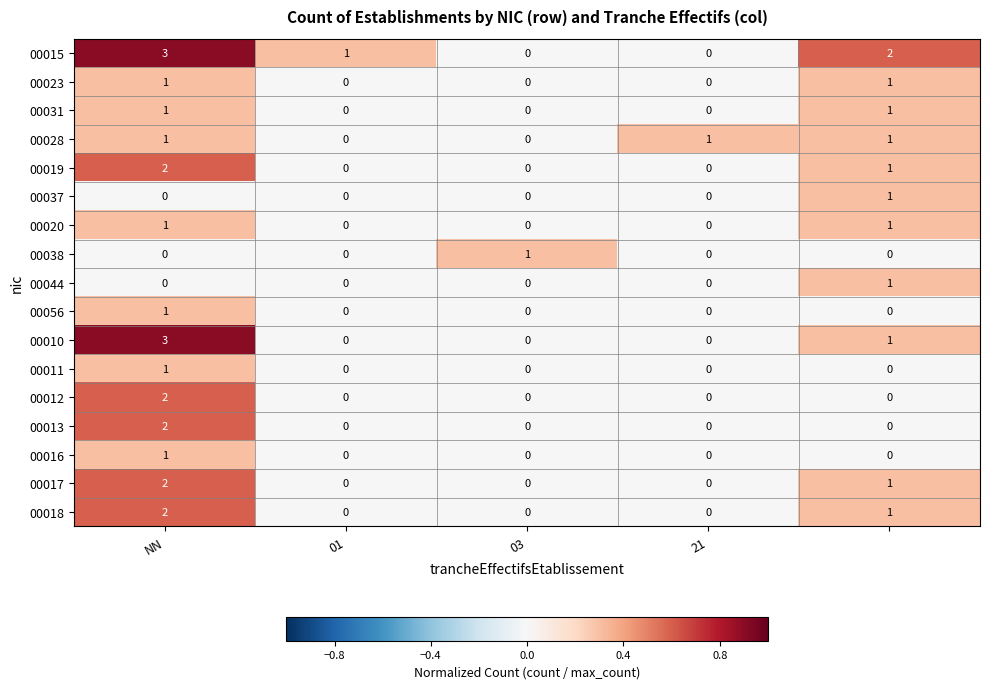

What is the difference between the maximum and second lowest values in the 00010 series?

3